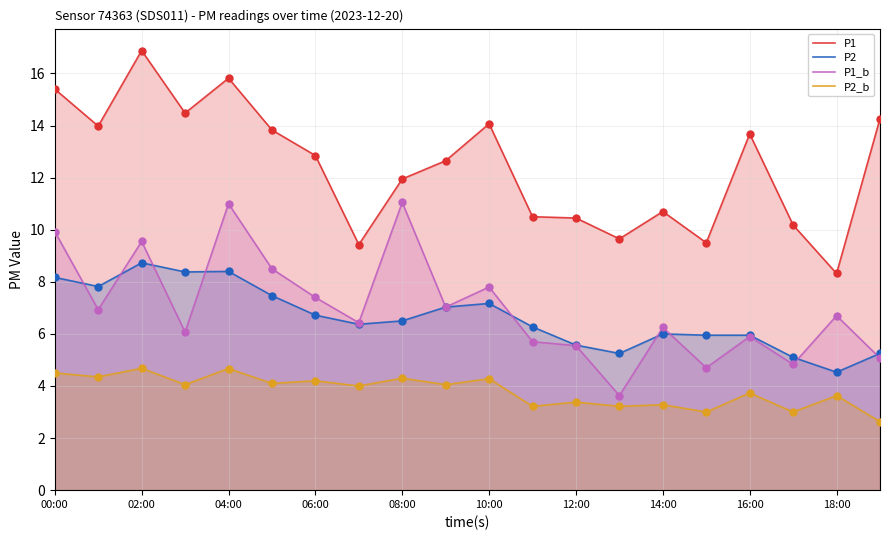

What is the total value across all series at 14:00?

26.2